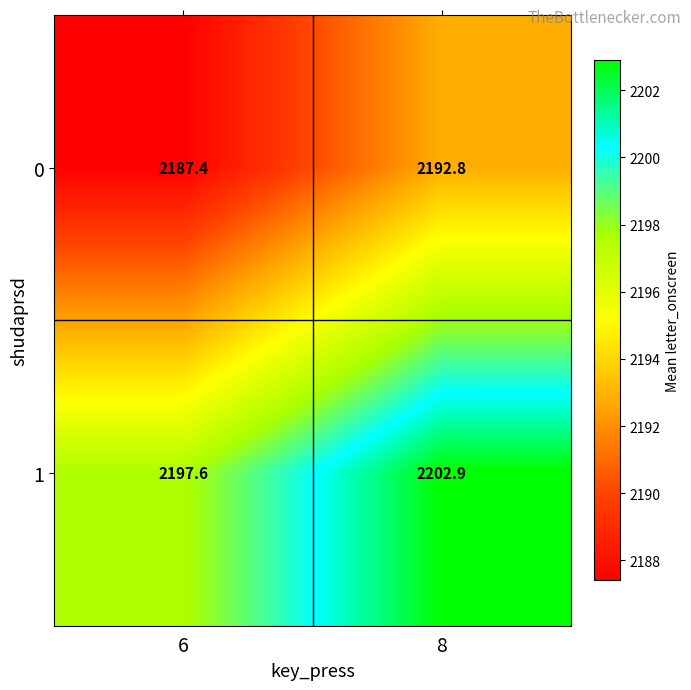

Which category has the lowest value across all series?

6